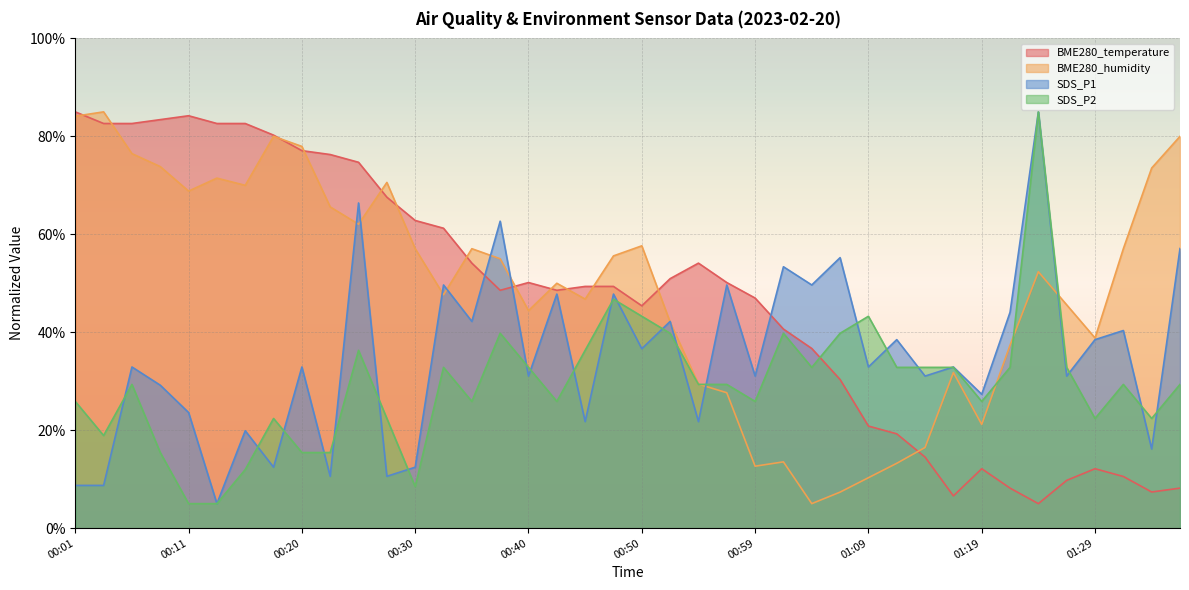

What is the spread (max minus min) of values at 00:40?

19.1